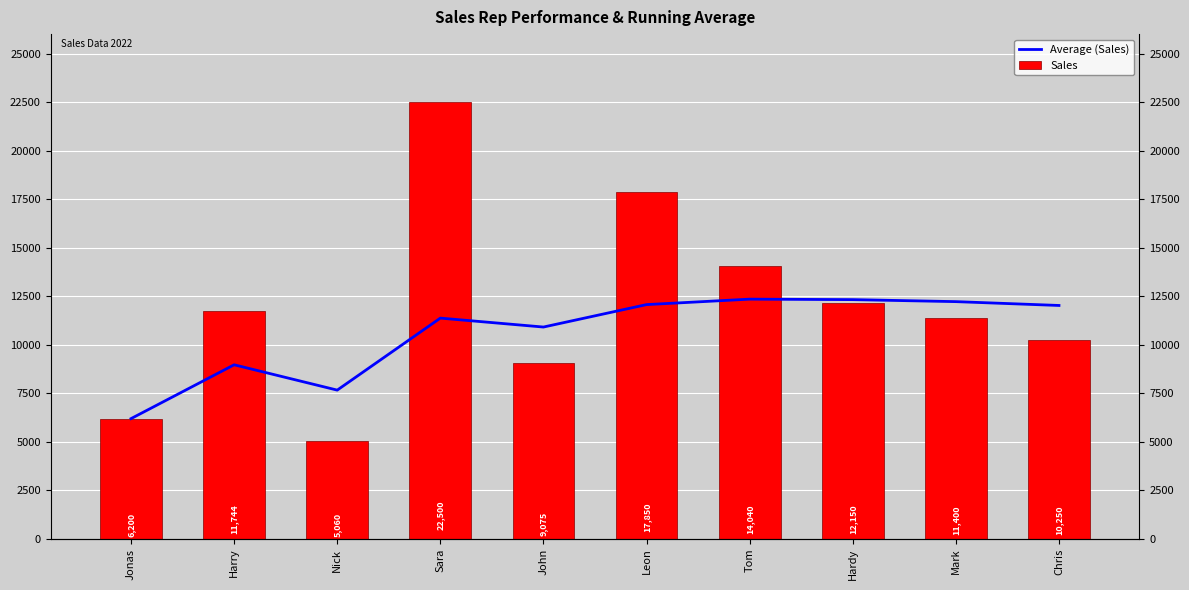

What is the spread (max minus min) of values at John?

1840.8